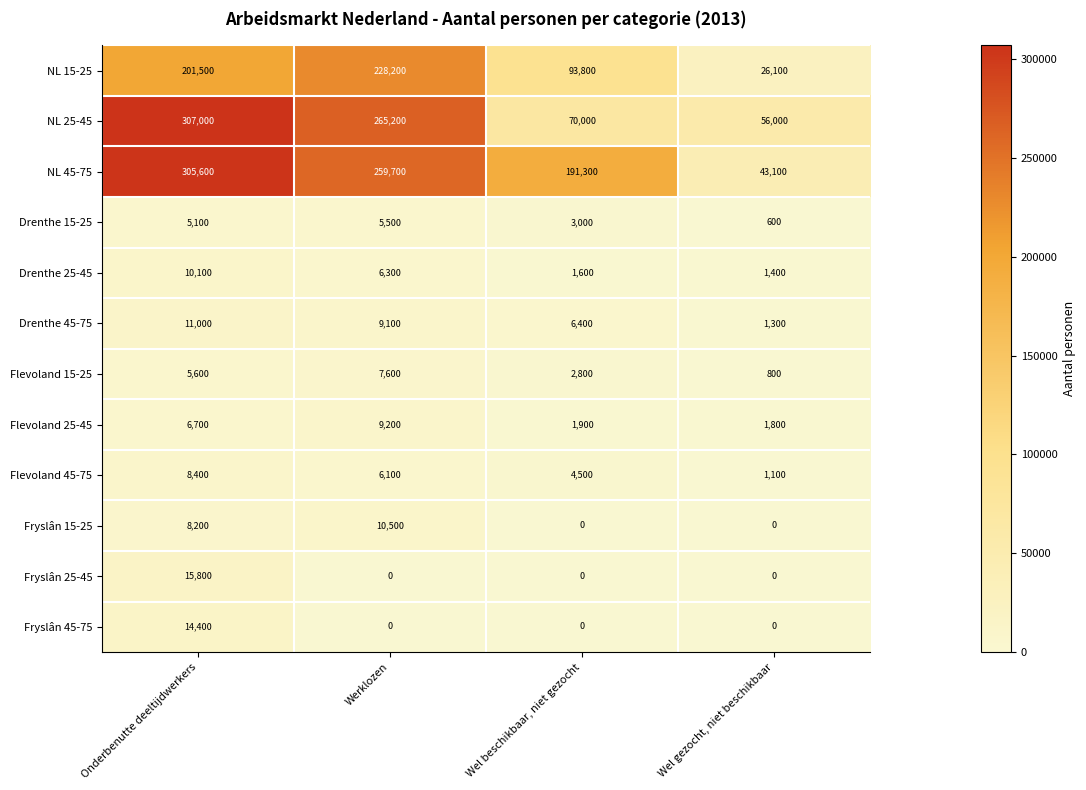

What is the sum of all NL 15-25 values?

549600